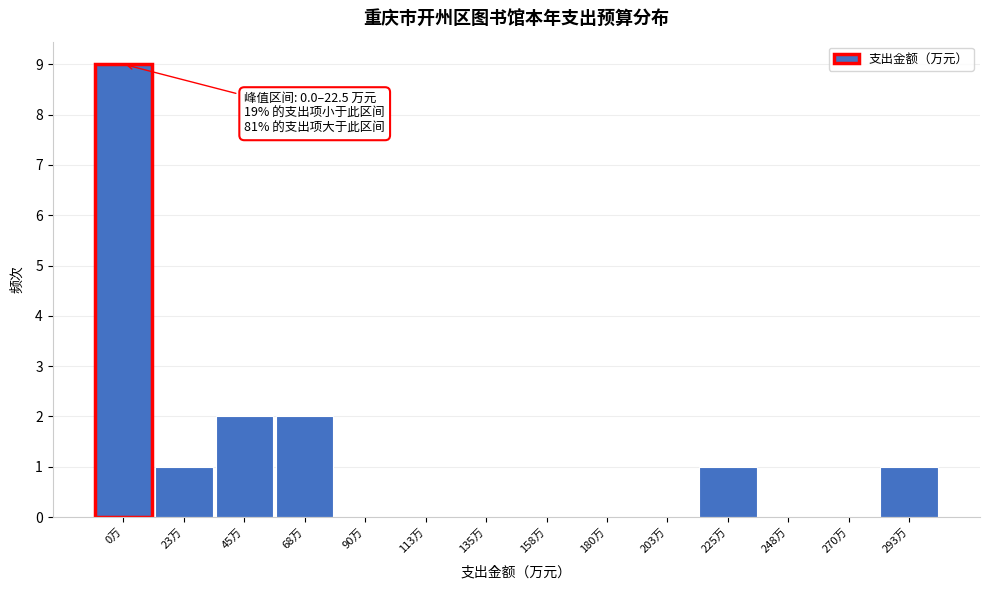

Reading left to right, list all the values displayed in this chart.

0万=9	23万=1	45万=2	68万=2	90万=0	113万=0	135万=0	158万=0	180万=0	203万=0	225万=1	248万=0	270万=0	293万=1